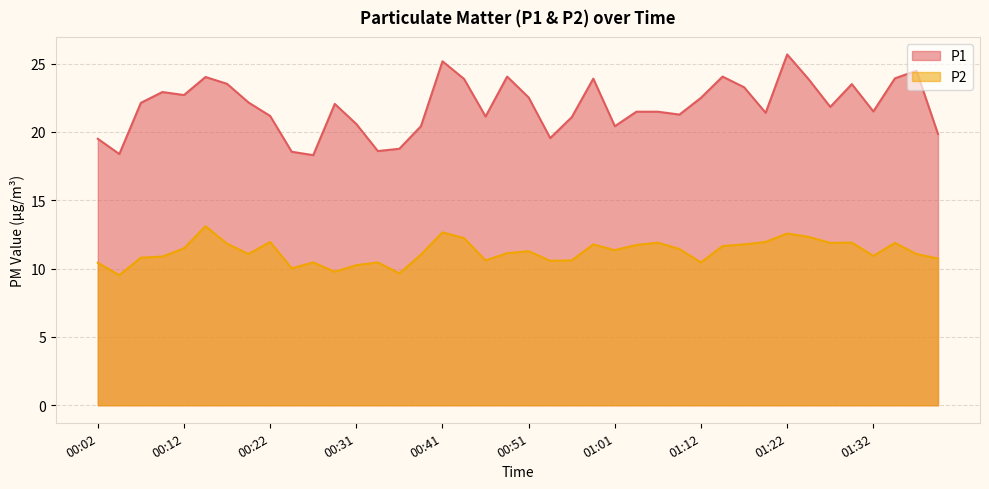

The value of P2 at 00:59 is 11.8. True or false?

True